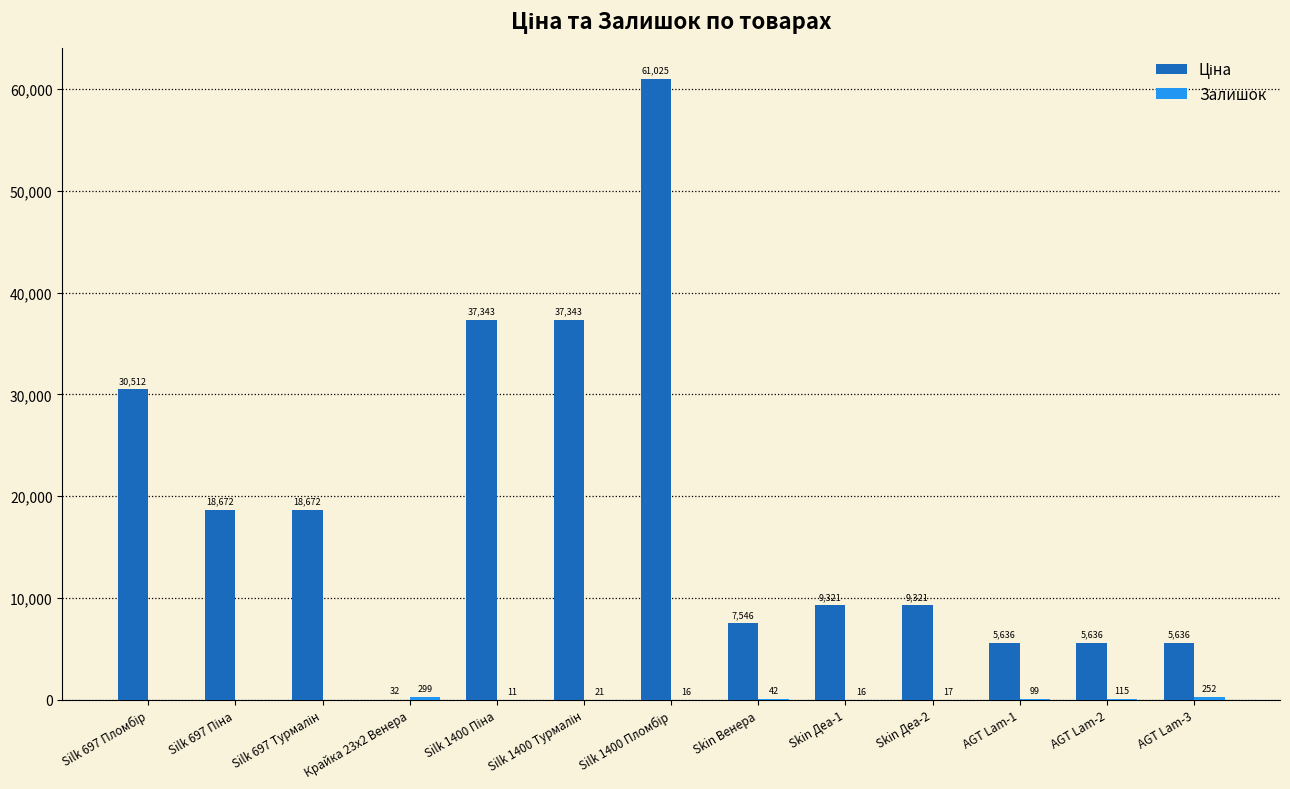

How many data points does each series have?

13